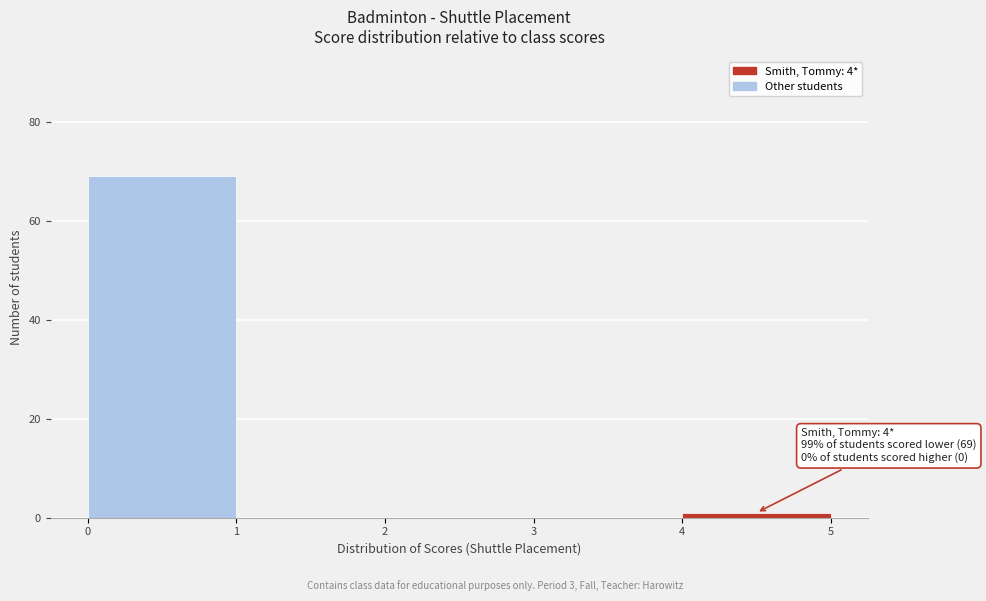

Over which range of the x-axis is the bar tallest?

0 to 1